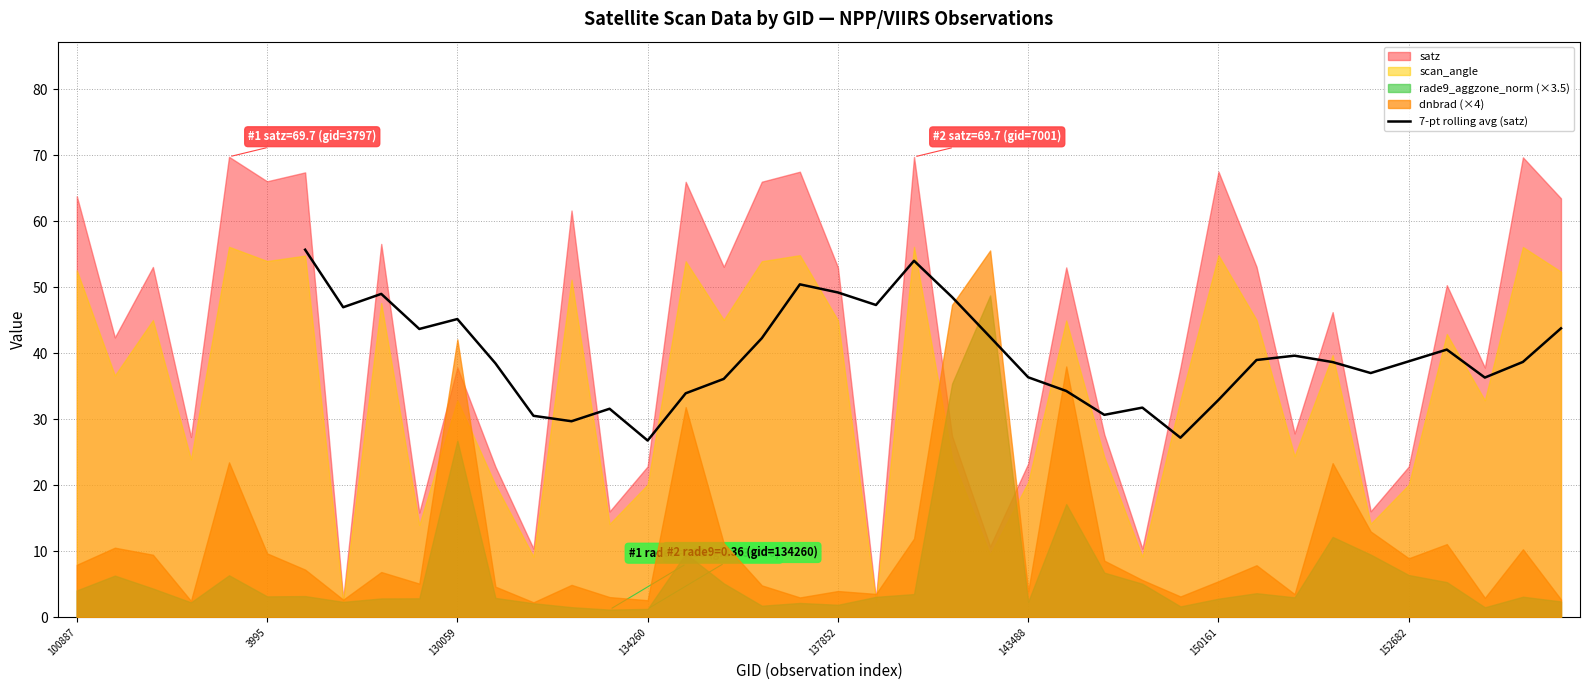

How many lines are shown in the chart?

1